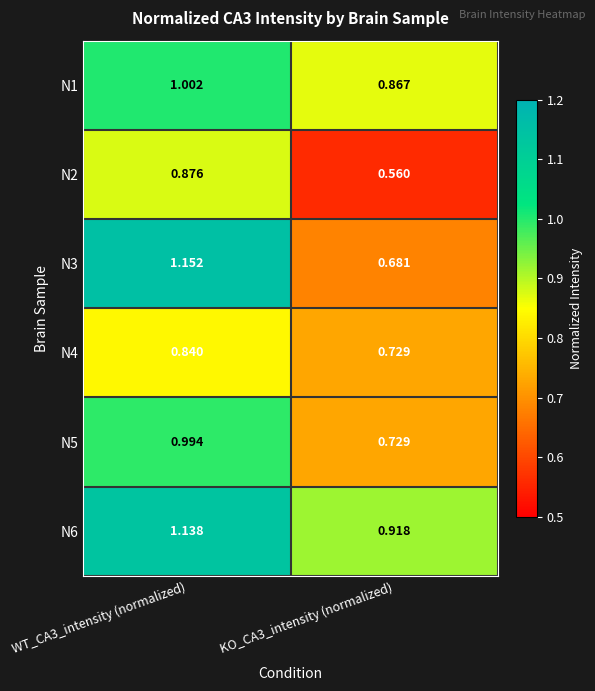

Is the value of N4 at KO_CA3_intensity (normalized) greater than the value of N2 at WT_CA3_intensity (normalized)?

No